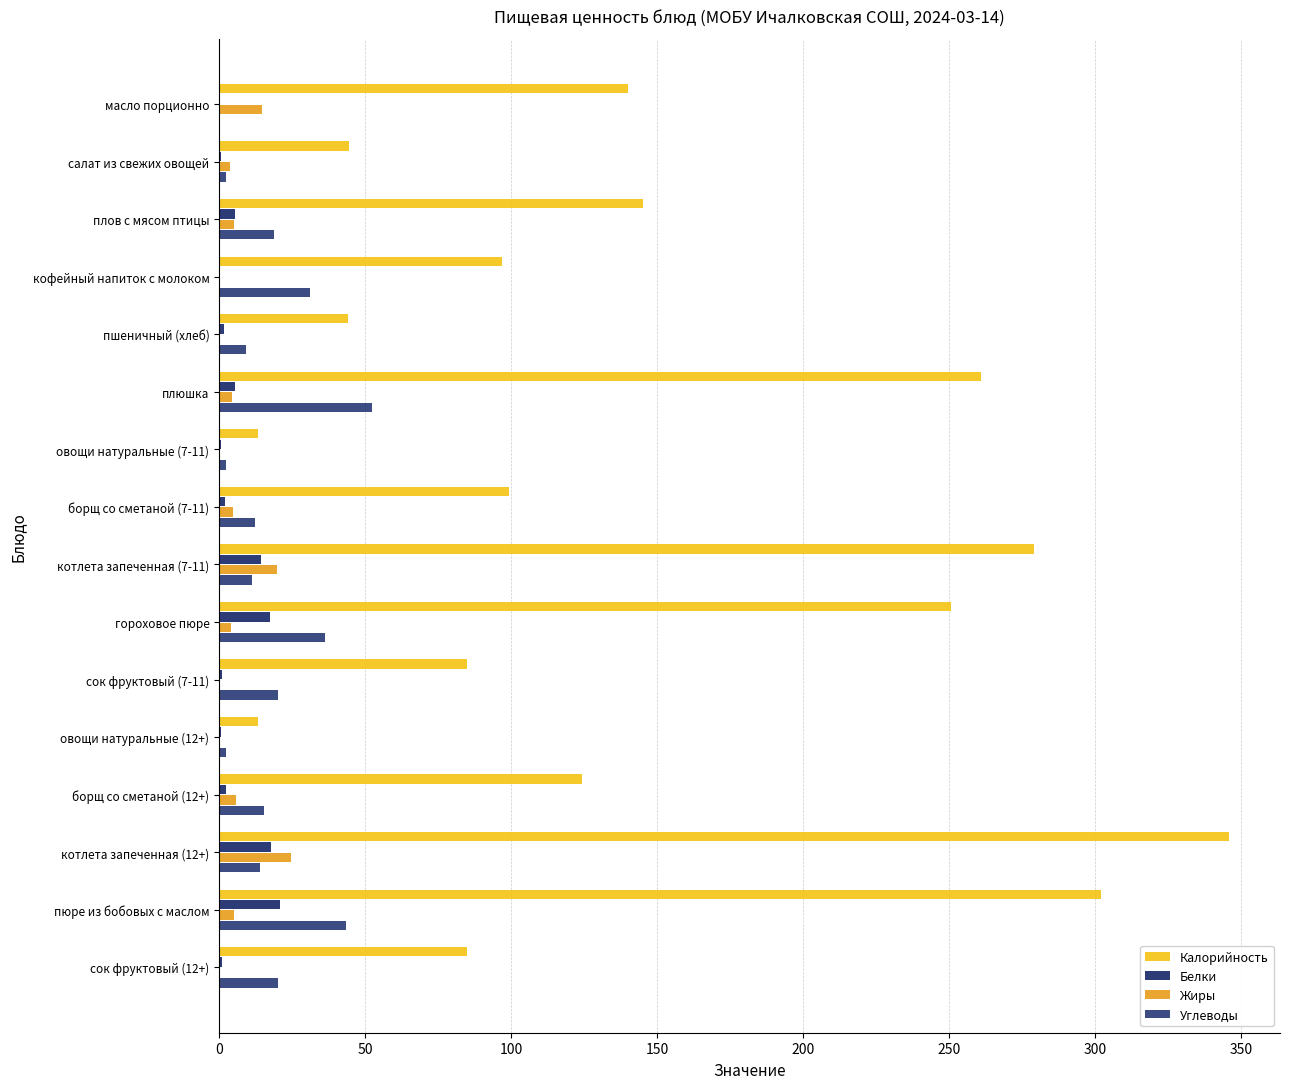

What position from the right is борщ со сметаной (7-11)?

9